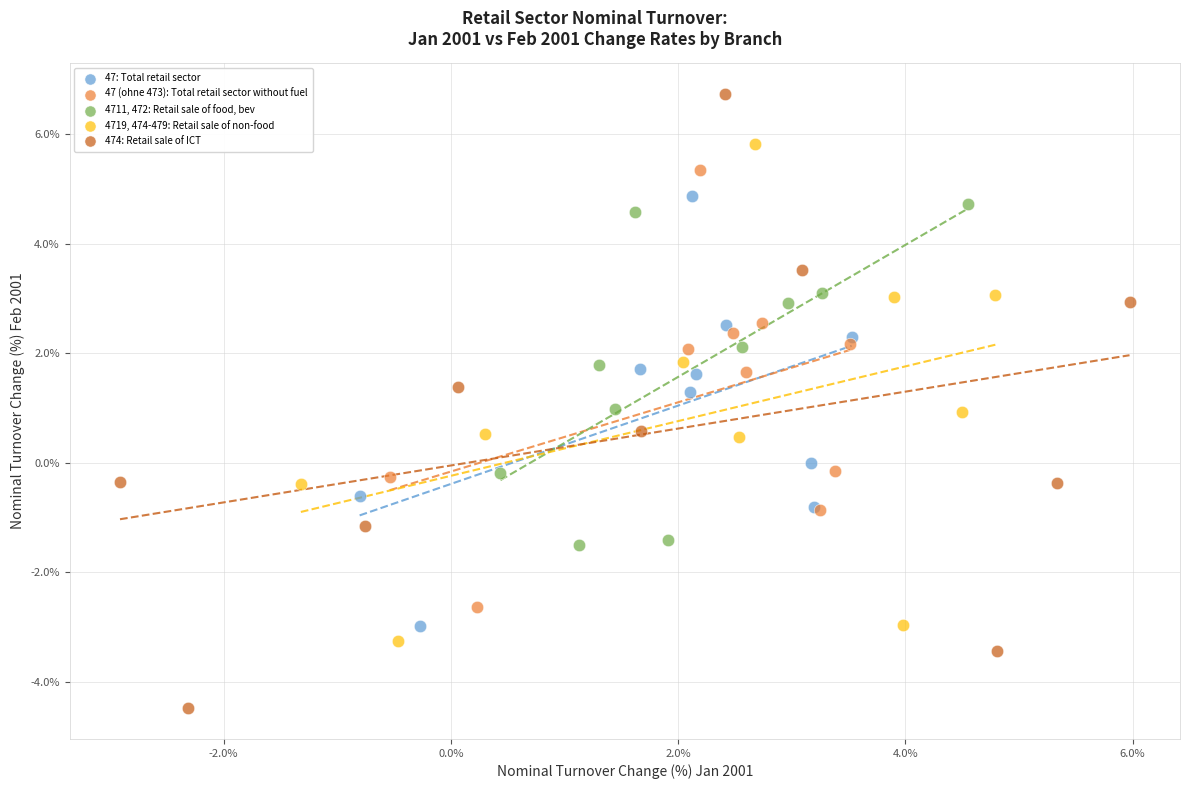

Which series has the largest Y range (max minus min)?

474: Retail sale of ICT